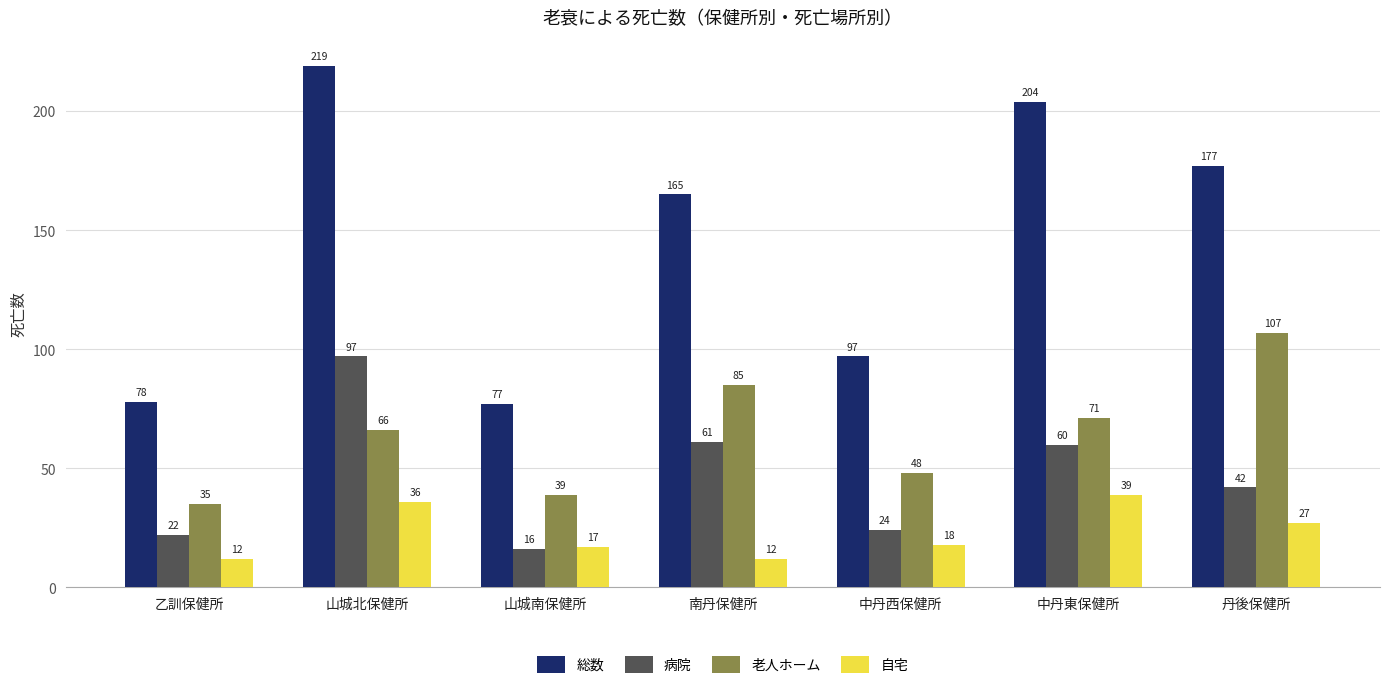

What position from the right is 中丹東保健所?

2